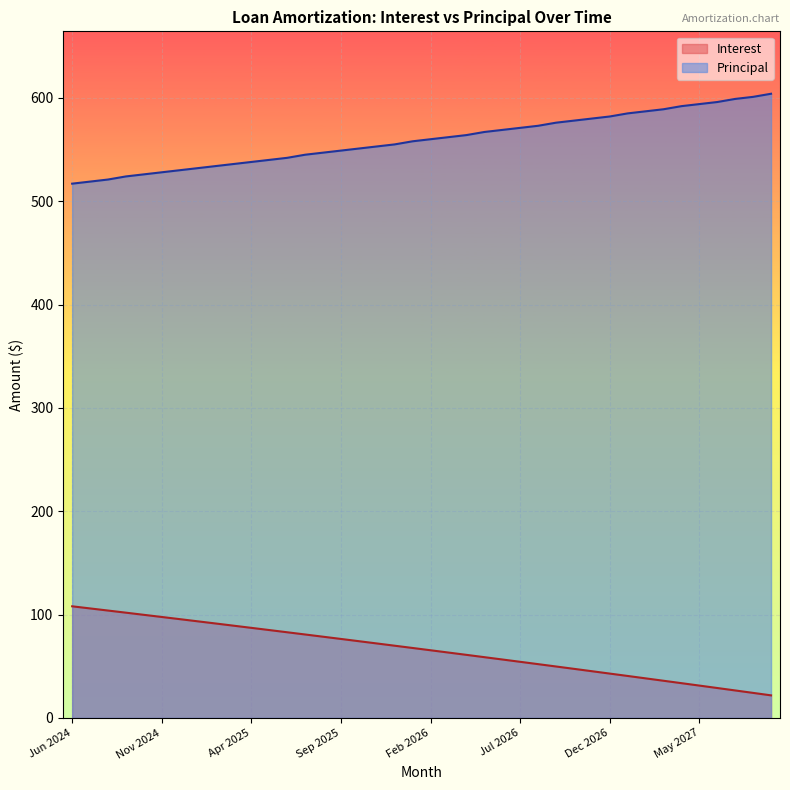

Reading right to left, list all the values displayed in this chart.

Interest: Sep 2027=21.9	Aug 2027=24.2	Jul 2027=26.6	Jun 2027=29.0	May 2027=31.3	Apr 2027=33.6	Mar 2027=36.0	Feb 2027=38.3	Jan 2027=40.6	Dec 2026=42.9	Nov 2026=45.2	Oct 2026=47.5	Sep 2026=49.8	Aug 2026=52.1	Jul 2026=54.3	Jun 2026=56.6	May 2026=58.8	Apr 2026=61.0	Mar 2026=63.3	Feb 2026=65.5	Jan 2026=67.7	Dec 2025=69.9	Nov 2025=72.1	Oct 2025=74.3	Sep 2025=76.4	Aug 2025=78.6	Jul 2025=80.8	Jun 2025=82.9	May 2025=85.0	Apr 2025=87.2	Mar 2025=89.3	Feb 2025=91.4	Jan 2025=93.5	Dec 2024=95.6	Nov 2024=97.7	Oct 2024=99.8	Sep 2024=101.9	Aug 2024=103.9	Jul 2024=106.0	Jun 2024=108.0
Principal: Sep 2027=604.0	Aug 2027=601.0	Jul 2027=599.0	Jun 2027=596.0	May 2027=594.0	Apr 2027=592.0	Mar 2027=589.0	Feb 2027=587.0	Jan 2027=585.0	Dec 2026=582.0	Nov 2026=580.0	Oct 2026=578.0	Sep 2026=576.0	Aug 2026=573.0	Jul 2026=571.0	Jun 2026=569.0	May 2026=567.0	Apr 2026=564.0	Mar 2026=562.0	Feb 2026=560.0	Jan 2026=558.0	Dec 2025=555.0	Nov 2025=553.0	Oct 2025=551.0	Sep 2025=549.0	Aug 2025=547.0	Jul 2025=545.0	Jun 2025=542.0	May 2025=540.0	Apr 2025=538.0	Mar 2025=536.0	Feb 2025=534.0	Jan 2025=532.0	Dec 2024=530.0	Nov 2024=528.0	Oct 2024=526.0	Sep 2024=524.0	Aug 2024=521.0	Jul 2024=519.0	Jun 2024=517.0